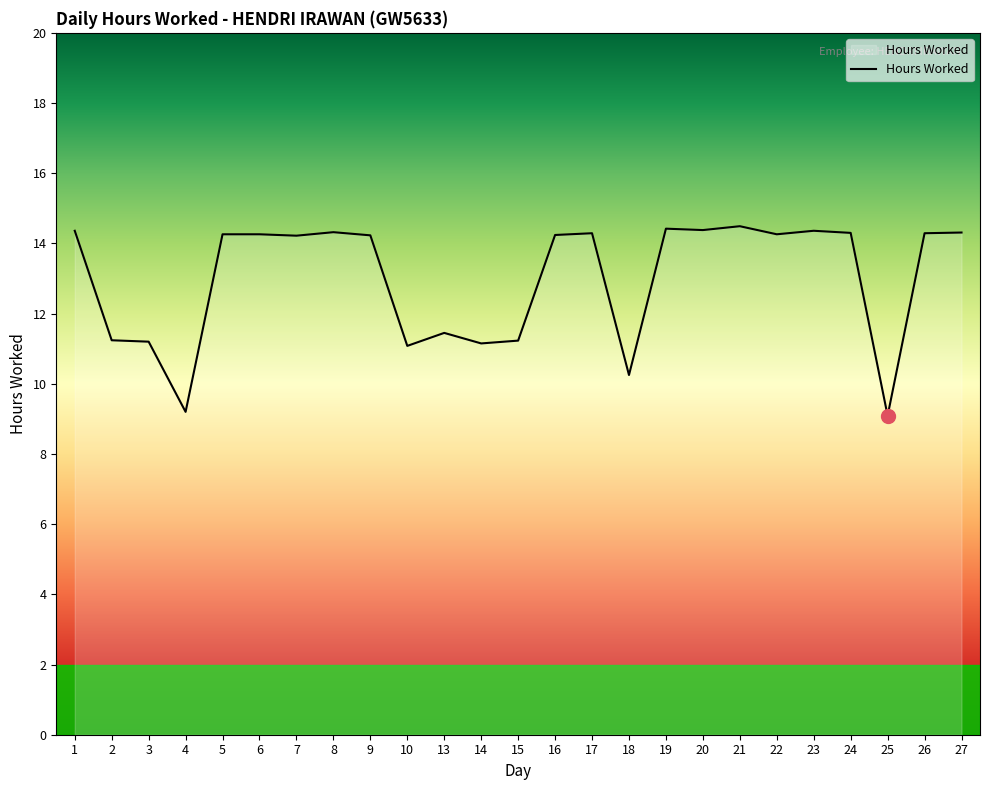

What is the sum of all values?

324.9